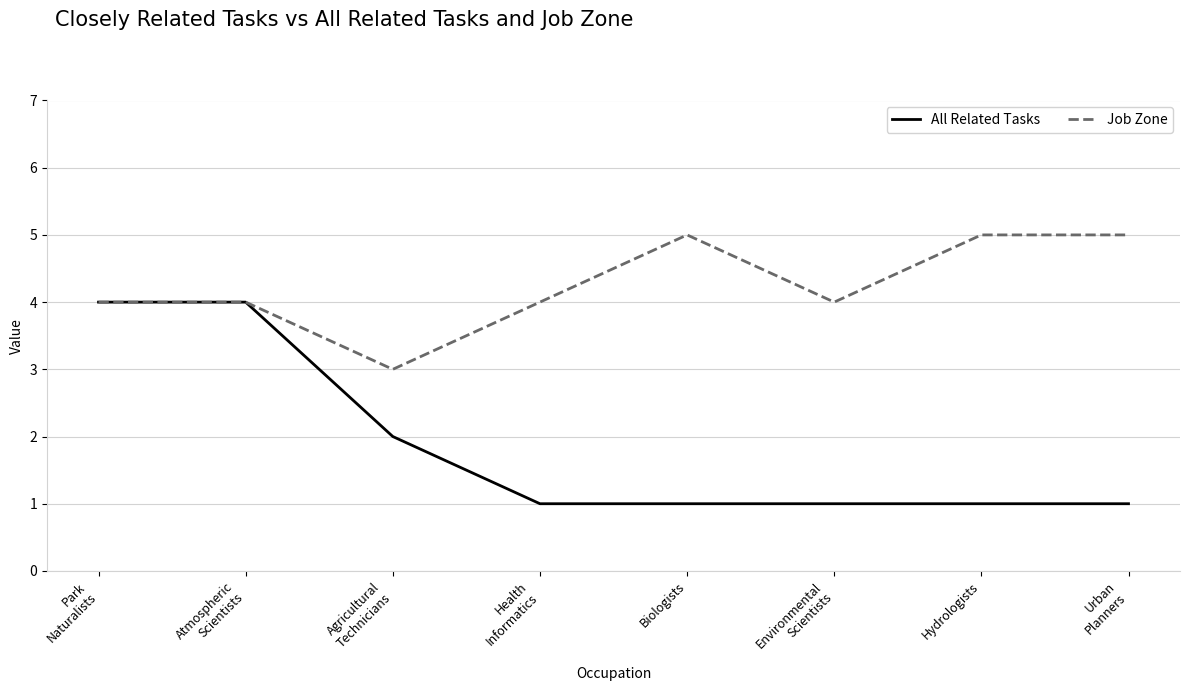

Reading left to right, what are all the values shown in this chart?

All Related Tasks: Park
Naturalists=4	Atmospheric
Scientists=4	Agricultural
Technicians=2	Health
Informatics=1	Biologists=1	Environmental
Scientists=1	Hydrologists=1	Urban
Planners=1
Job Zone: Park
Naturalists=4	Atmospheric
Scientists=4	Agricultural
Technicians=3	Health
Informatics=4	Biologists=5	Environmental
Scientists=4	Hydrologists=5	Urban
Planners=5